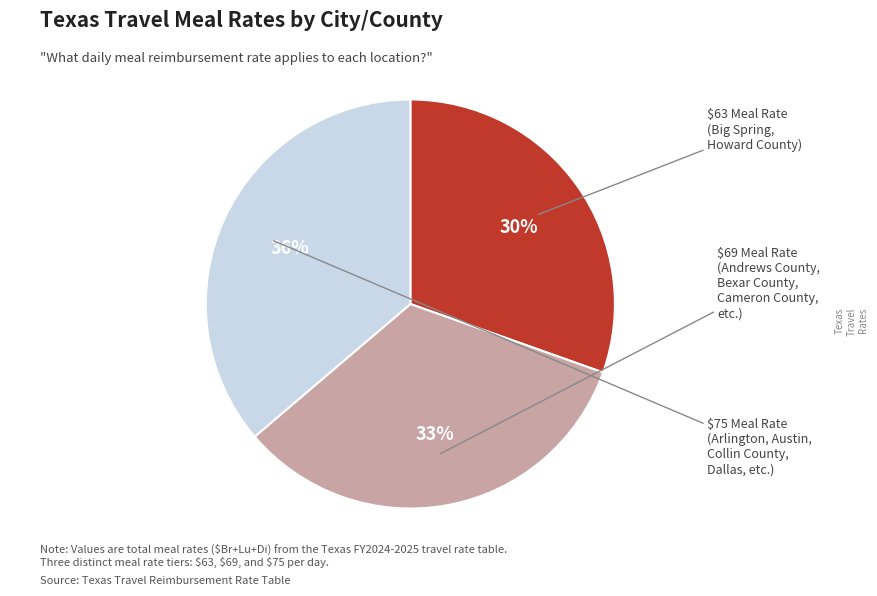

To the nearest percent, what is the difference between the largest and smallest slice percentages?

6%